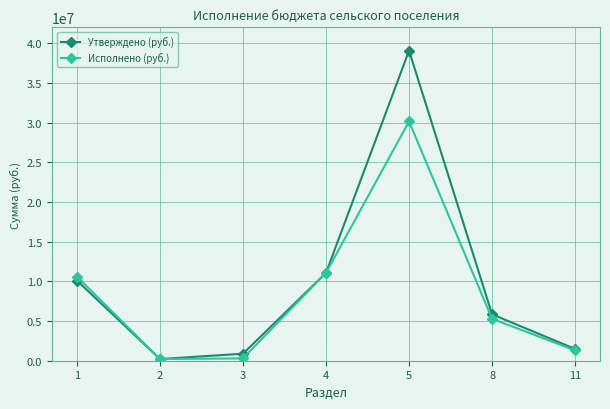

Which series has the largest range (max minus min)?

Утверждено (руб.)